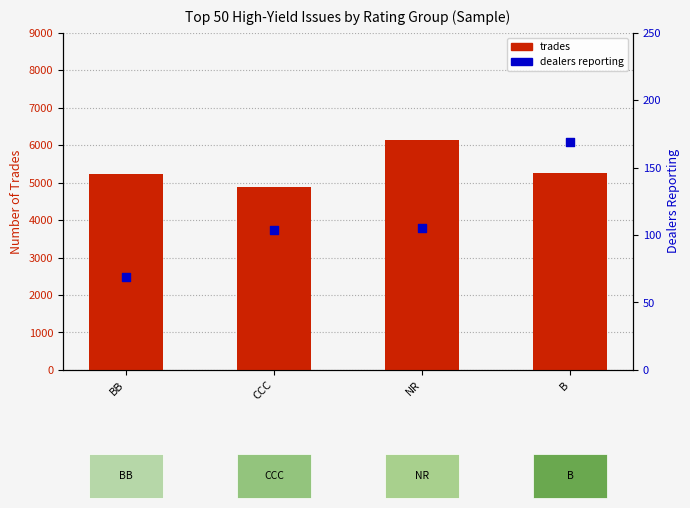

Is the value of trades at CCC greater than the value of dealers reporting at B?

Yes